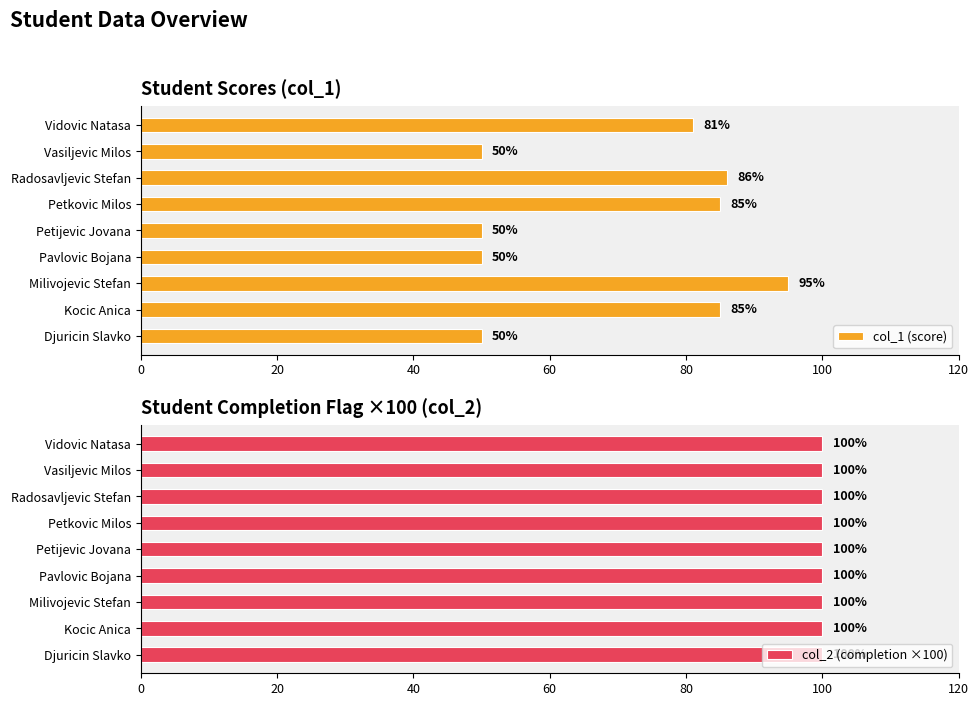

Does the chart contain any negative values?

No